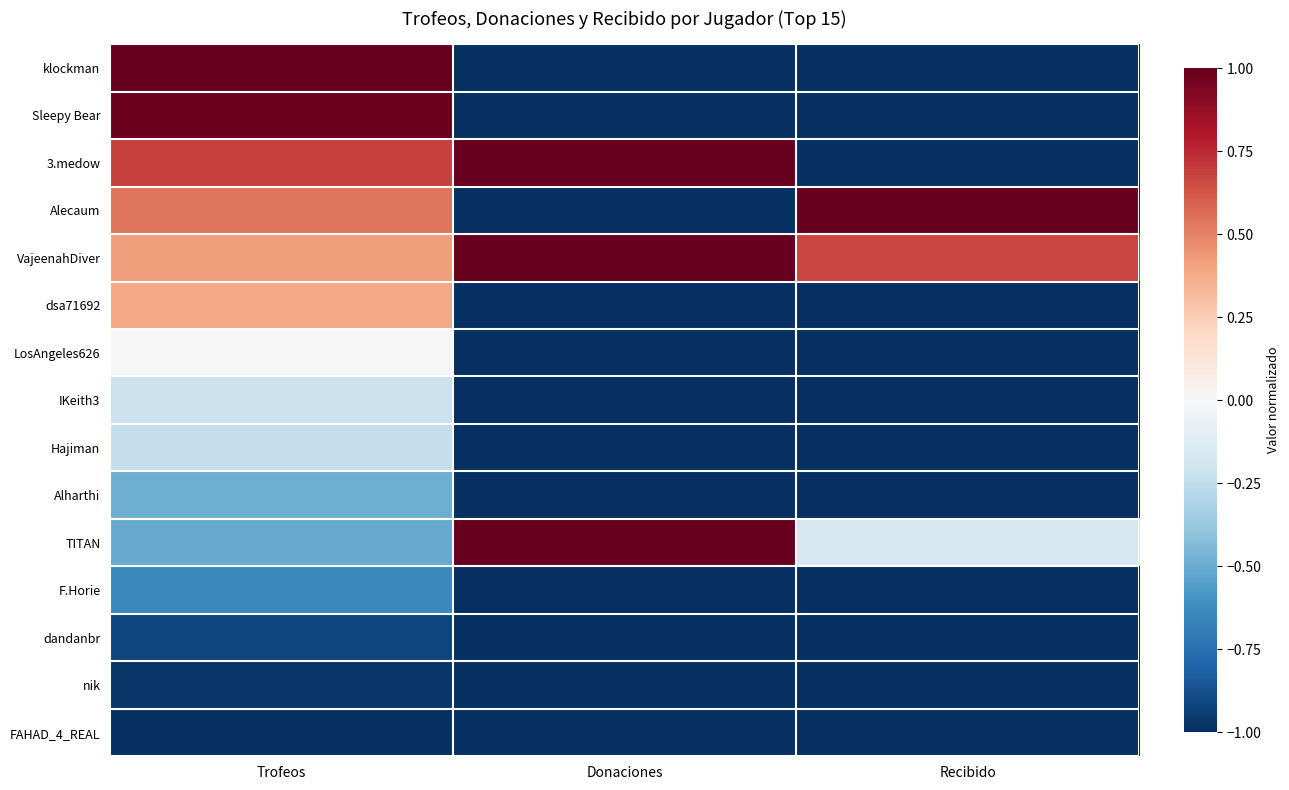

At which category does the chart reach its peak across all series?

Trofeos